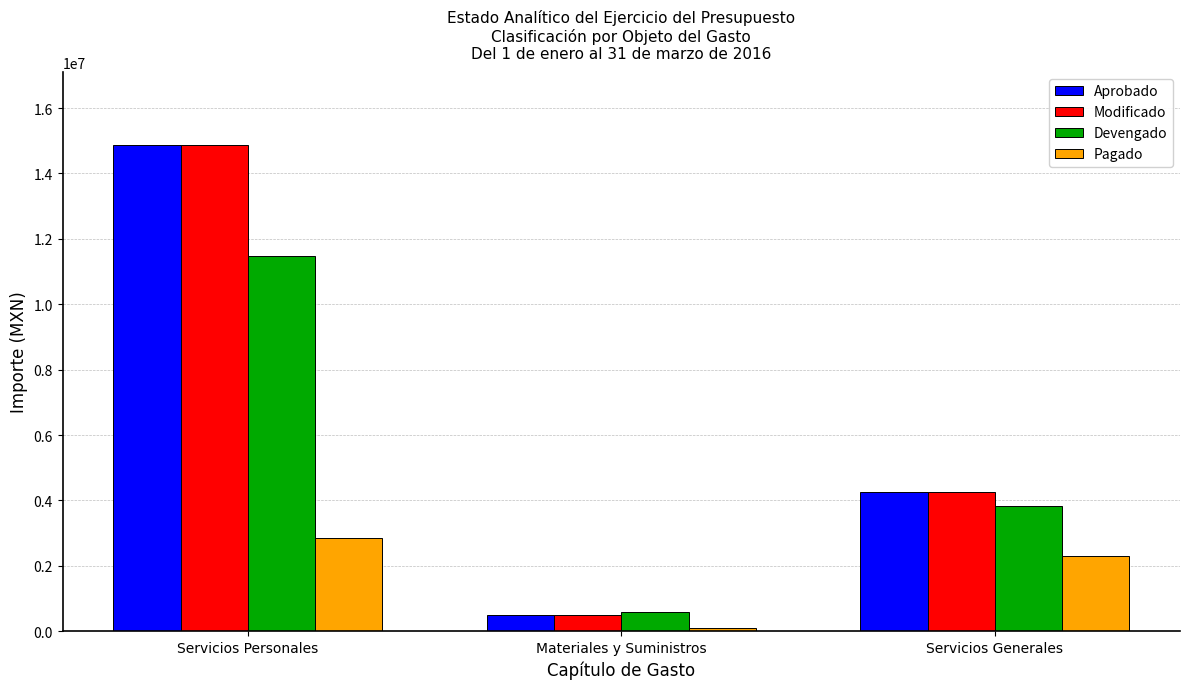

Reading left to right, extract all data points from this chart.

Aprobado: 14874000	503317	4262545
Modificado: 14874000	503317	4262545
Devengado: 11463821	584205	3828595
Pagado: 2835746	110976	2305868